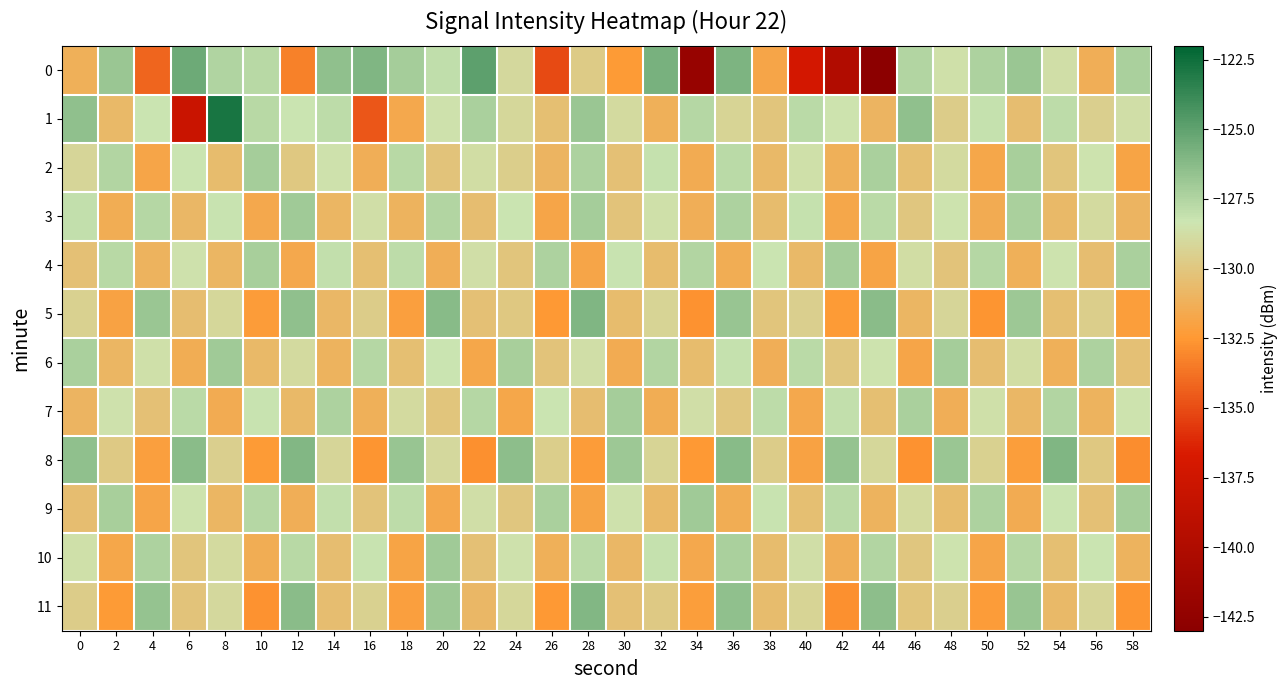

Count the number of categories in the chart.

30